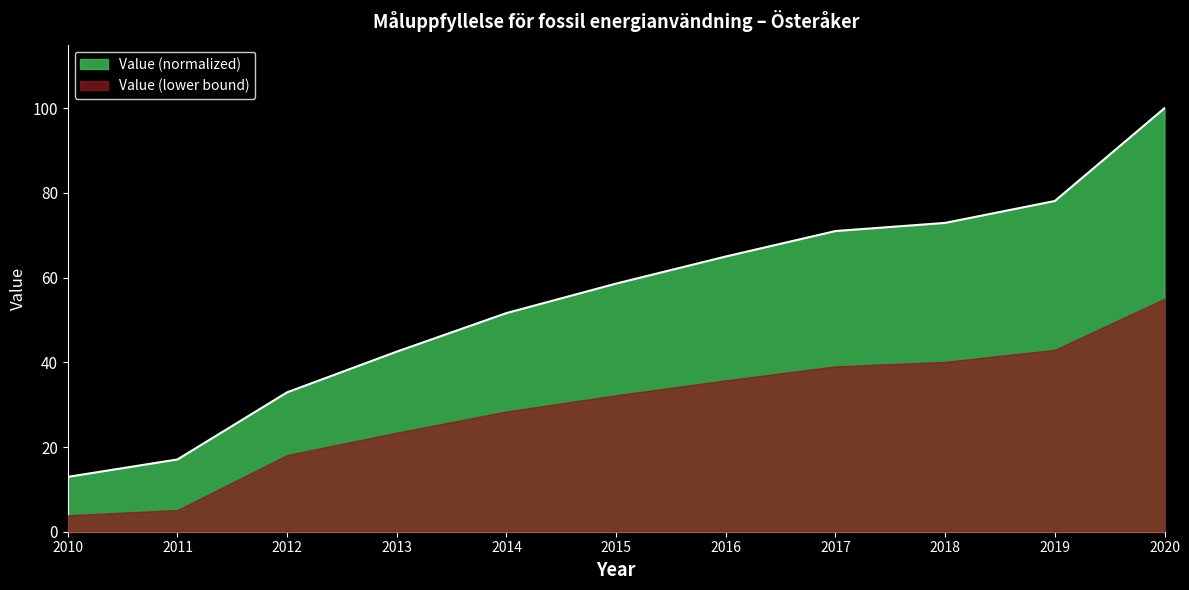

Where does the data first go above 58?

2015